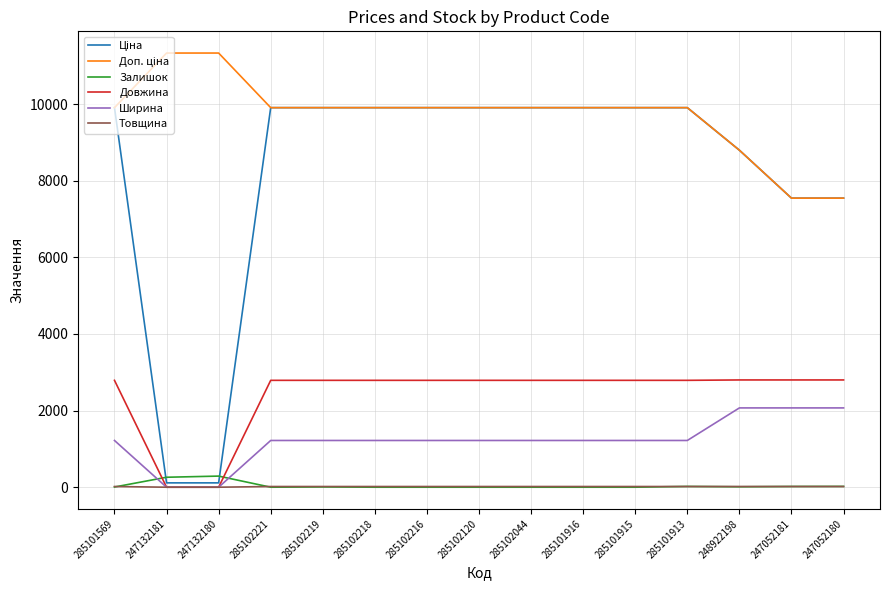

The Ширина series shows 630.1 at 285102044. True or false?

False